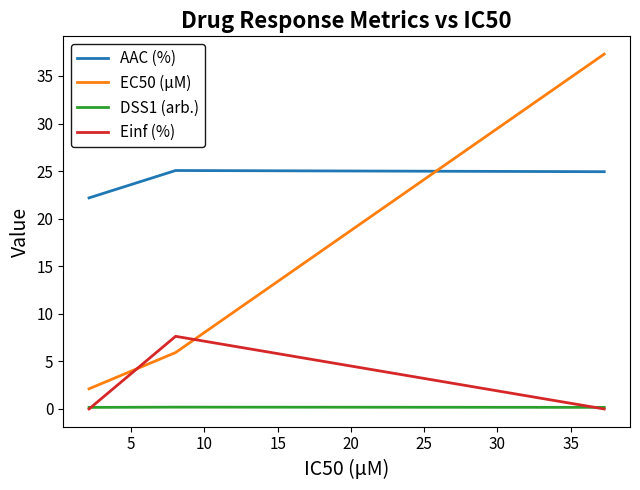

What is the difference between the maximum and minimum values in the Einf (%) series?

7.6